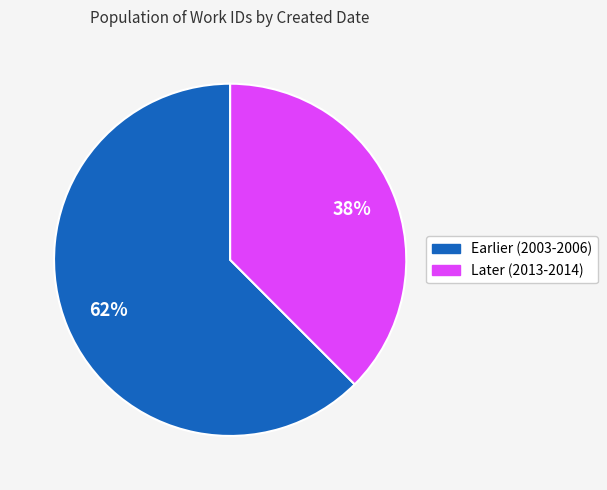

To the nearest percent, what is the average slice percentage?

50%